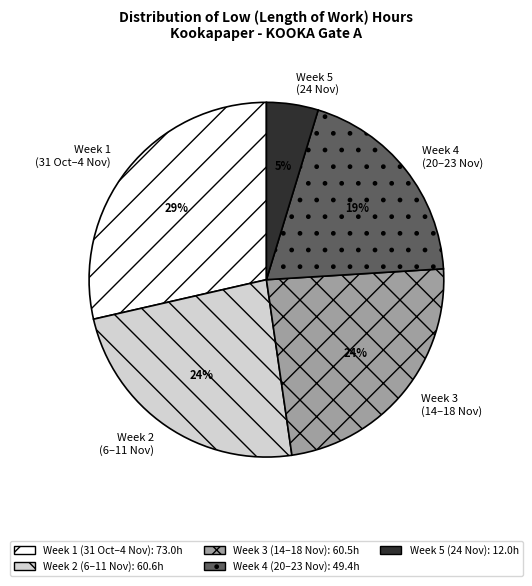

To the nearest percent, what is the difference between the largest and smallest slice percentages?

24%